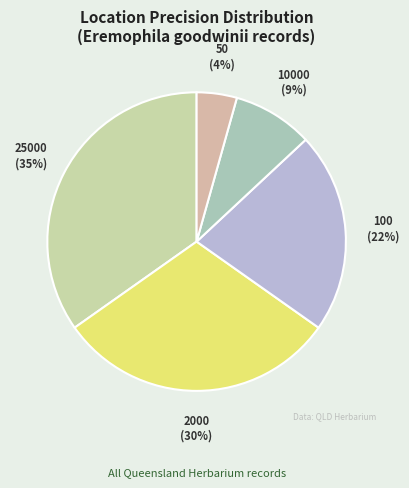

To the nearest percent, what is the average slice percentage?

20%